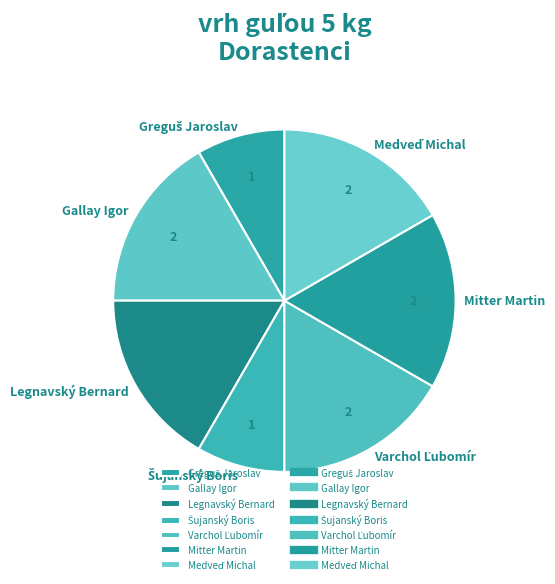

The Mitter Martin slice represents 5% of the pie. True or false?

False